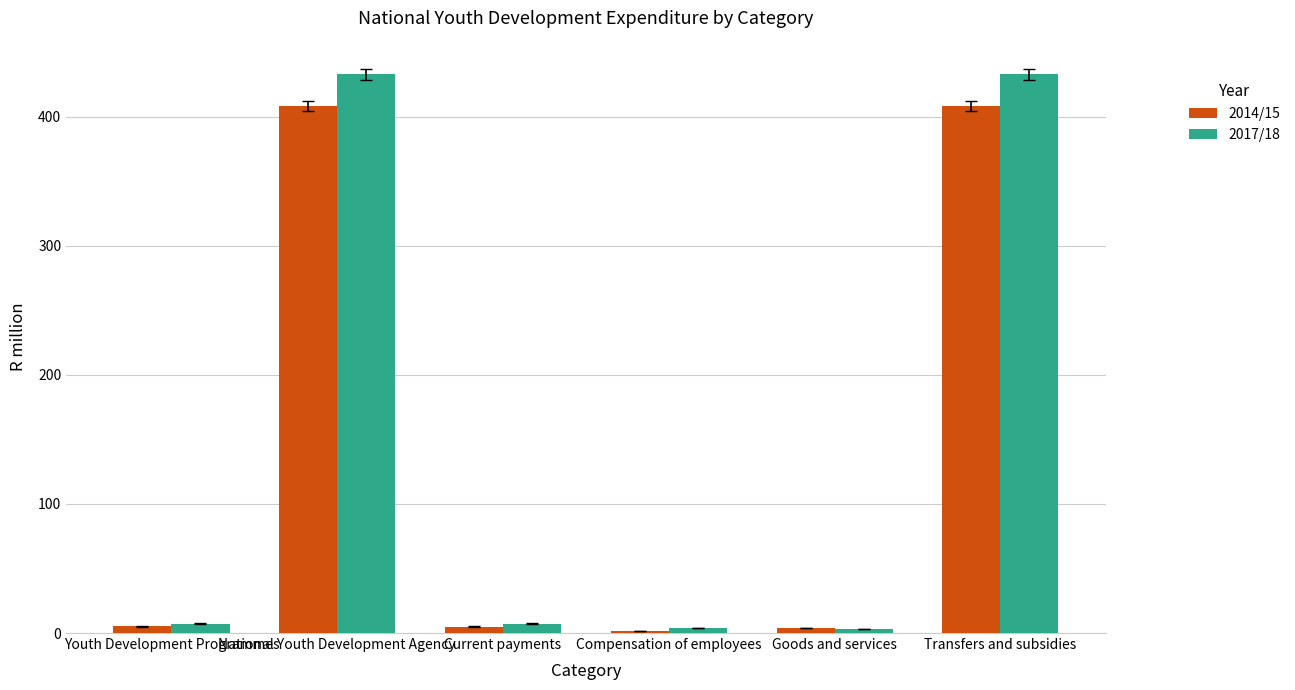

The value of 2017/18 at National Youth Development Agency is 432.8. True or false?

True